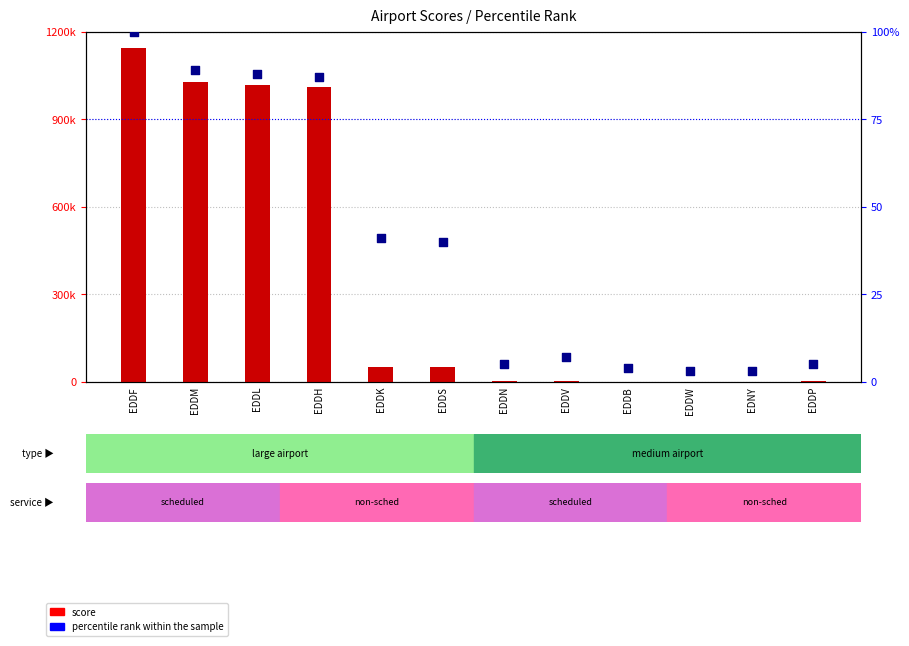

At which category is the sum across all series the highest?

EDDF